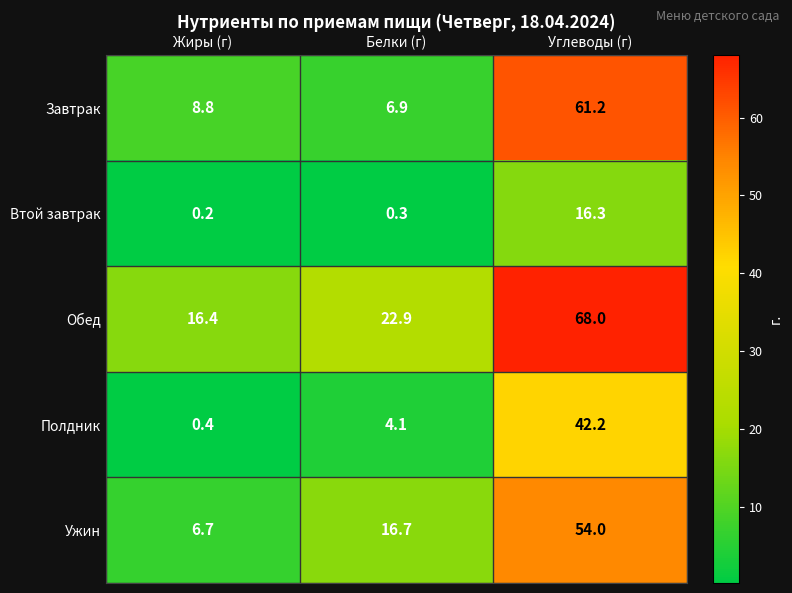

How many categories are shown in the chart?

3